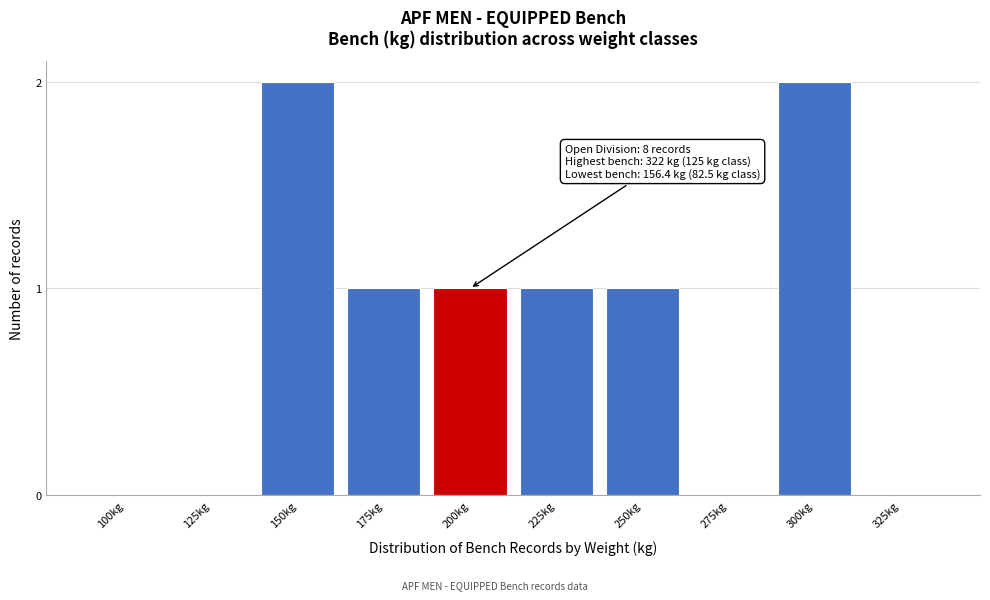

Reading left to right, extract all data points from this chart.

100kg=0	125kg=0	150kg=2	175kg=1	200kg=1	225kg=1	250kg=1	275kg=0	300kg=2	325kg=0